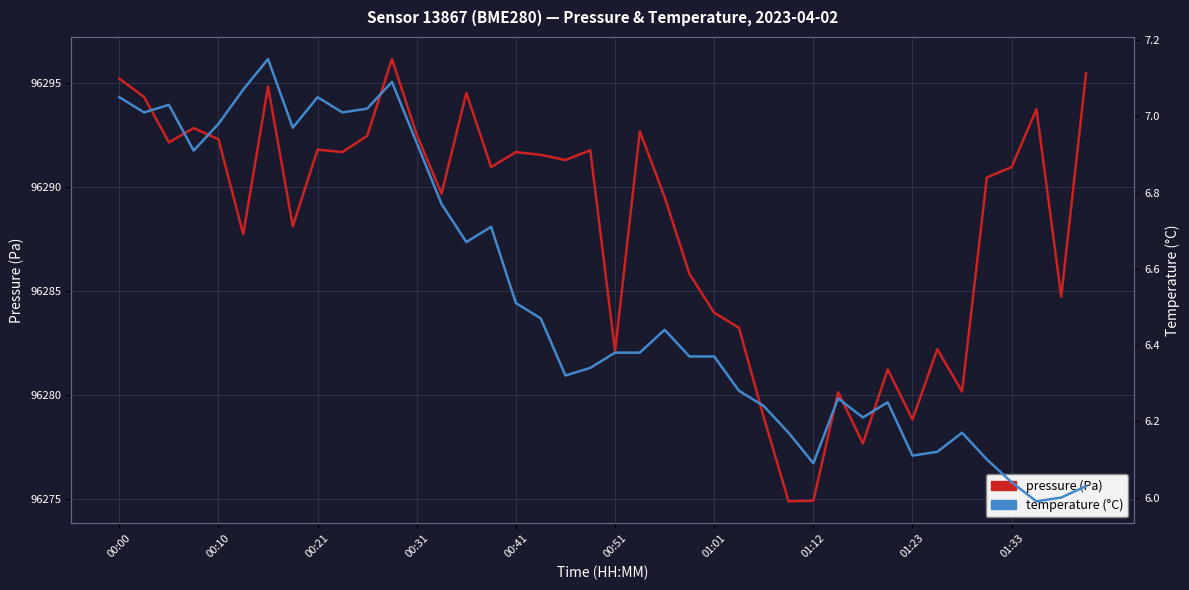

True or false: pressure and temperature cross at least once.

False